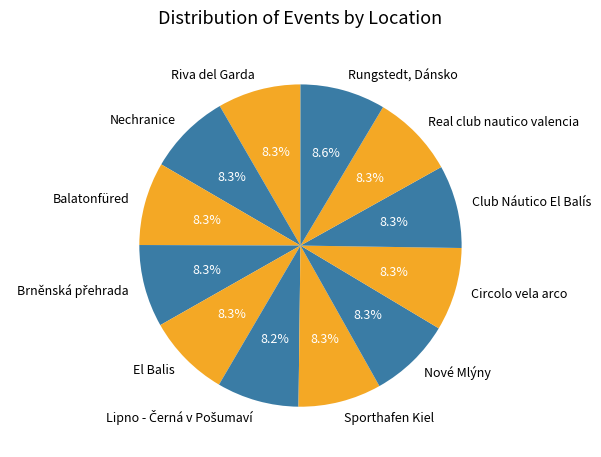

How many segments does this pie chart have?

12